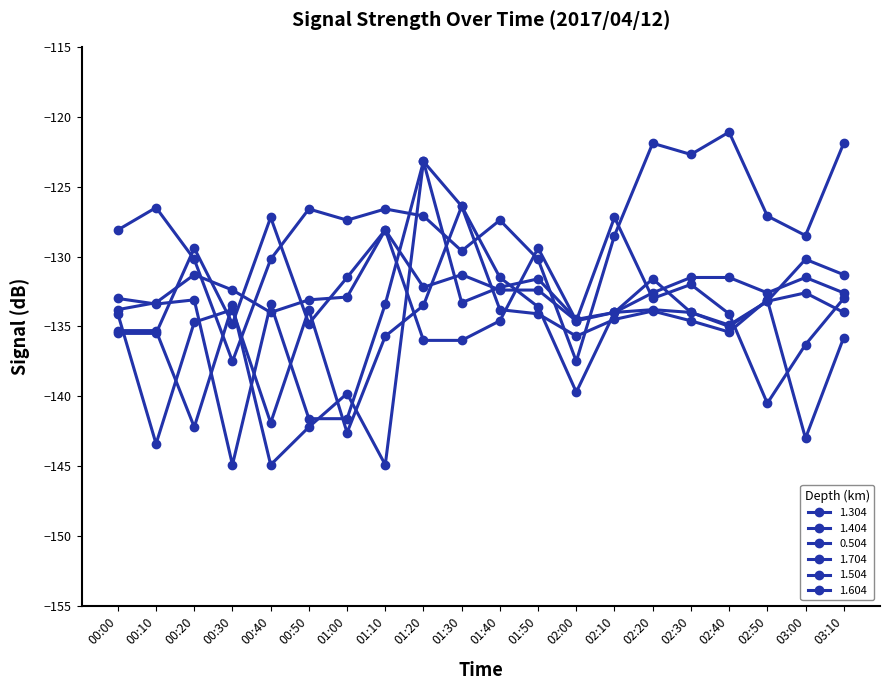

How many categories are shown in the chart?

20